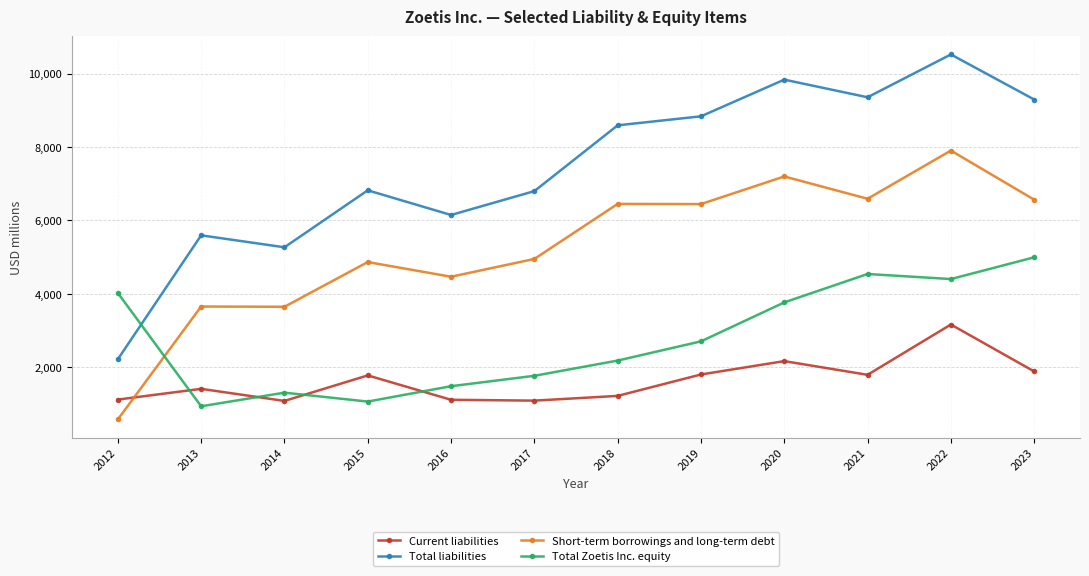

Is this an area chart (filled region under the line)?

No